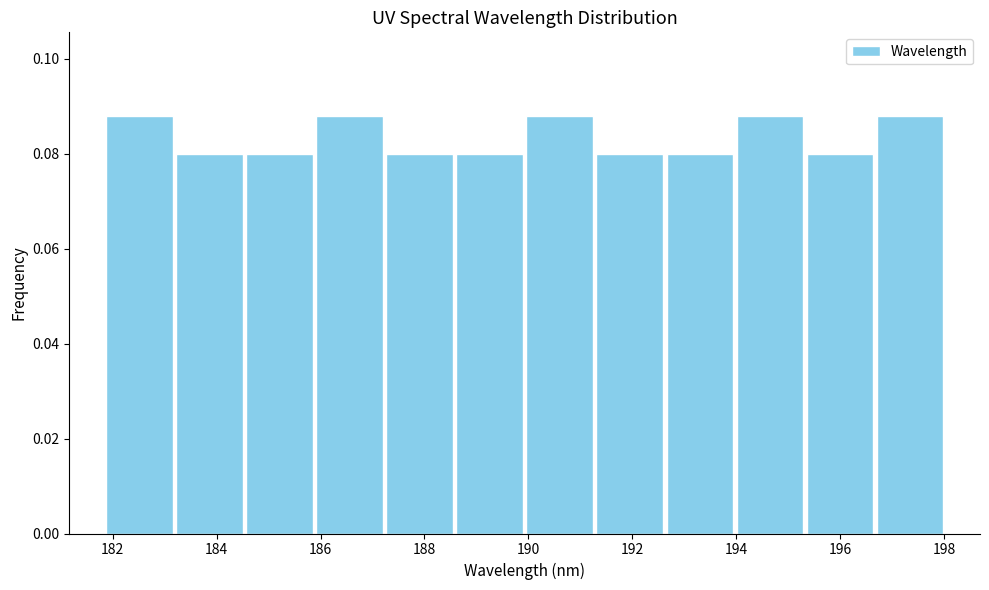

Reading left to right, transcribe this chart: for each bar, give the range it covers on the x-axis and its height. Neither the bar edges nor the heights are printed on the chart, so give them approximately, as read against the axes.

181.8 to 183.2: 0.088
183.2 to 184.6: 0.080
184.6 to 185.8: 0.080
185.8 to 187.2: 0.088
187.2 to 188.6: 0.080
188.6 to 190.0: 0.080
190.0 to 191.2: 0.088
191.2 to 192.6: 0.080
192.6 to 194.0: 0.080
194.0 to 195.4: 0.088
195.4 to 196.6: 0.080
196.6 to 198.0: 0.088